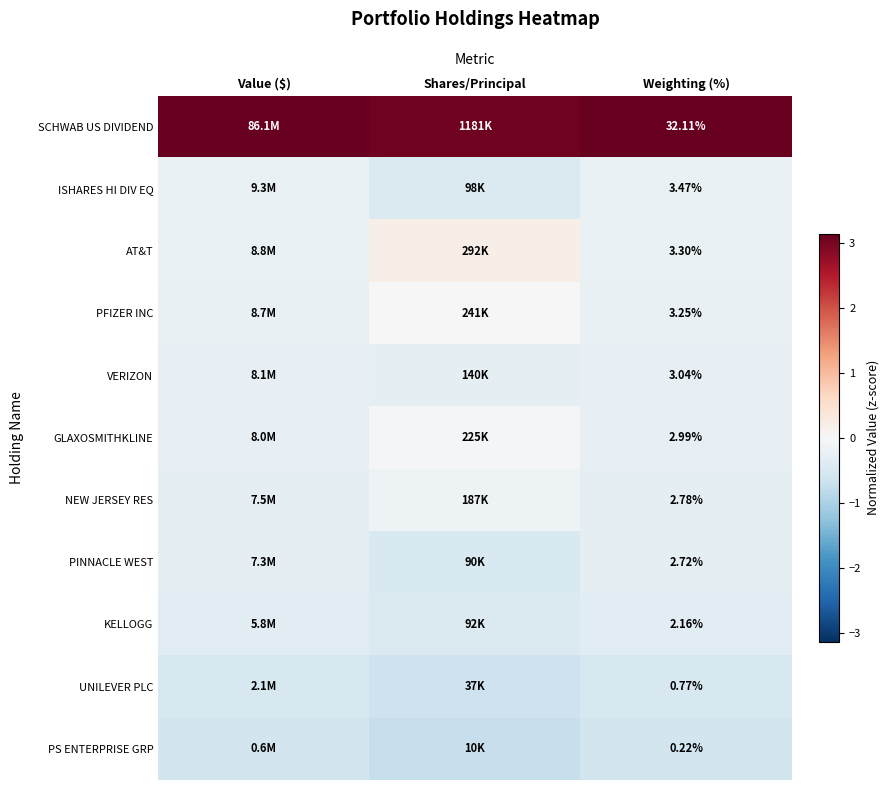

How many distinct data groups are displayed?

11